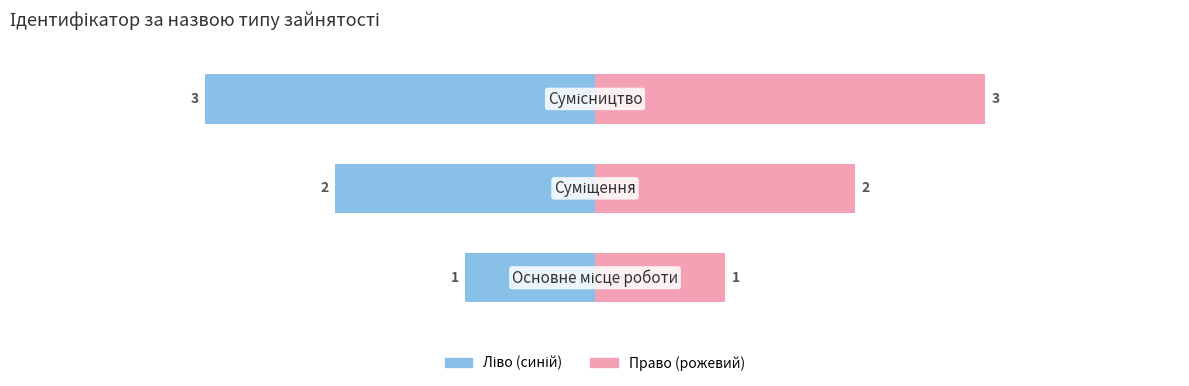

What is the value of the Ідентифікатор (ліво) bar at the 3rd from the left?

-3